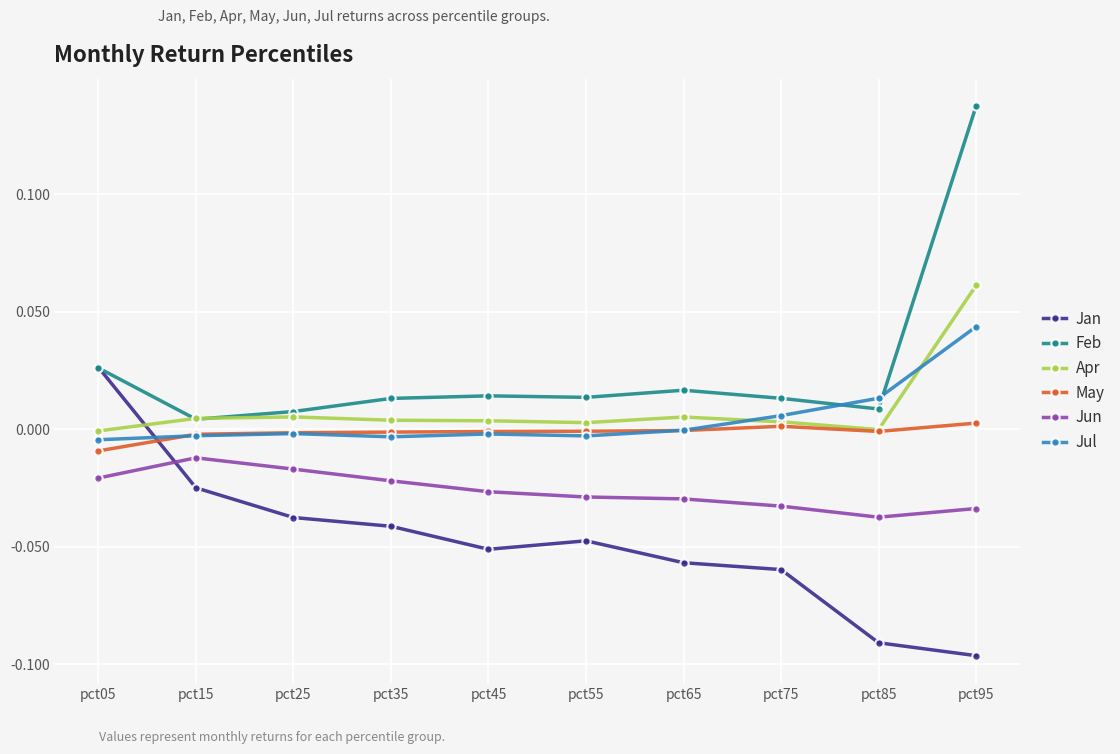

The Jul series shows 0.0 at pct85. True or false?

True